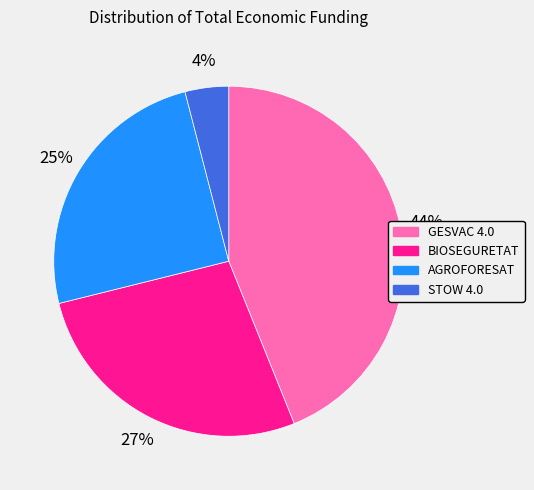

How many slices are in this pie chart?

4